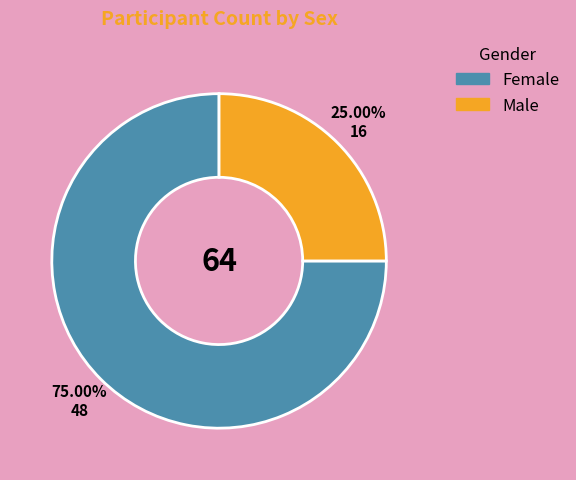

To the nearest percent, what is the difference between the largest and smallest slice percentages?

50%